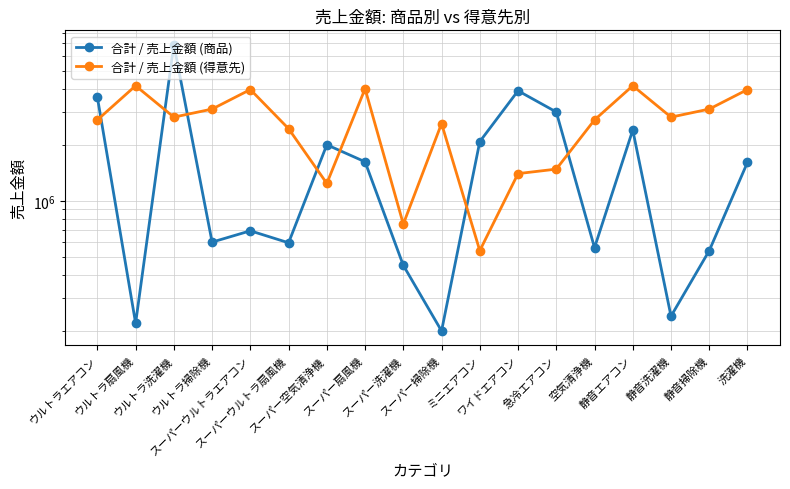

What is the label of the 7th point from the right?

ワイドエアコン